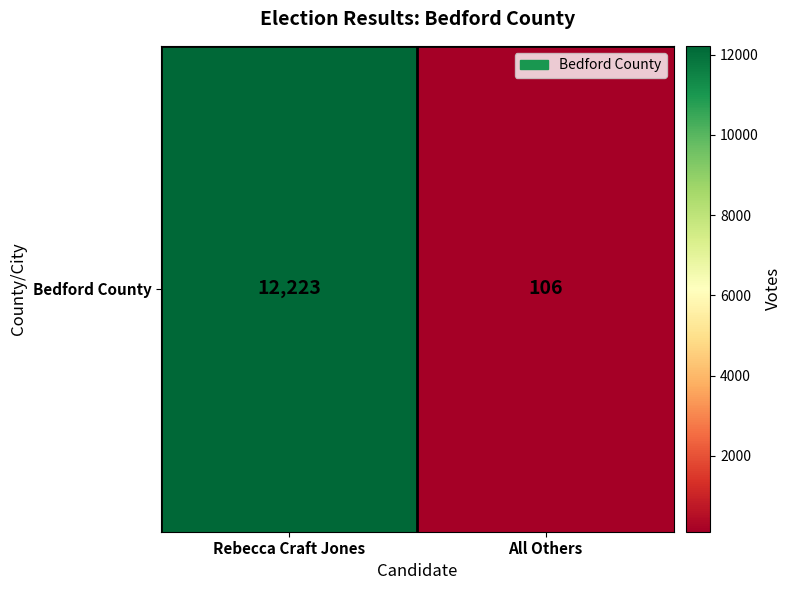

What is the sum of all values?

12329